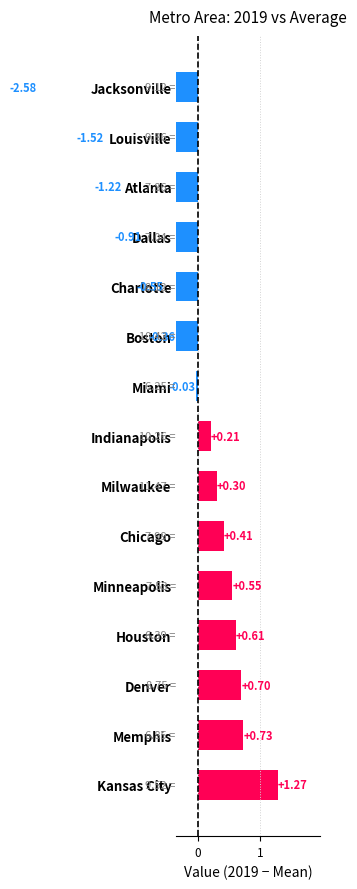

How many negative values are there?

7